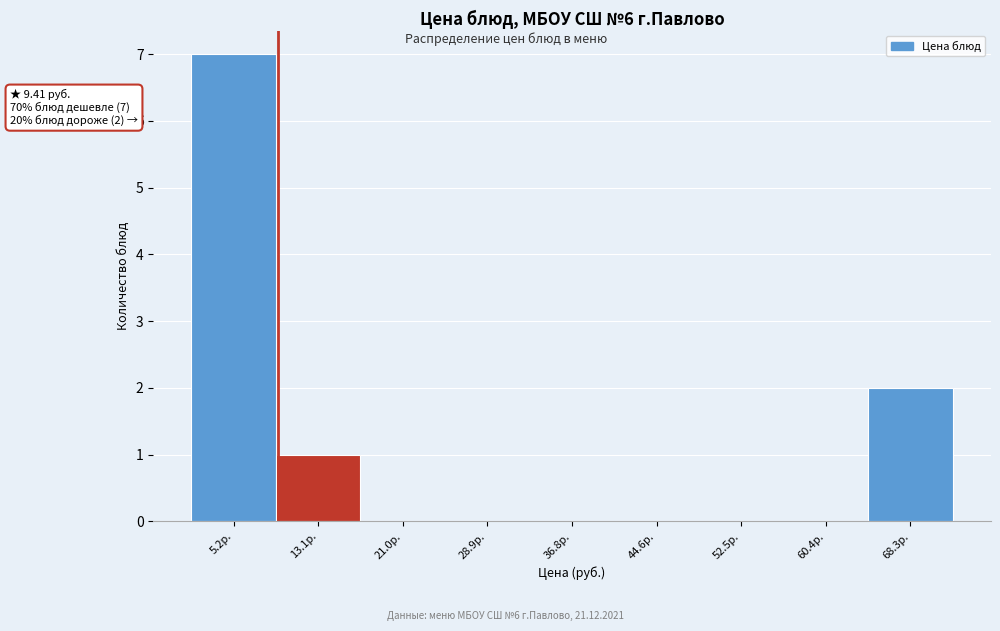

Which range on the x-axis has the tallest bar?

1 to 9